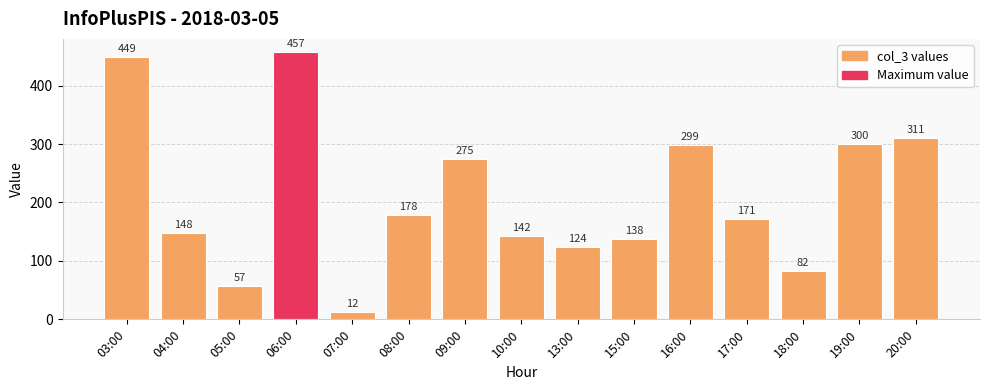

What is the difference between the values at 10:00 and 03:00?

307